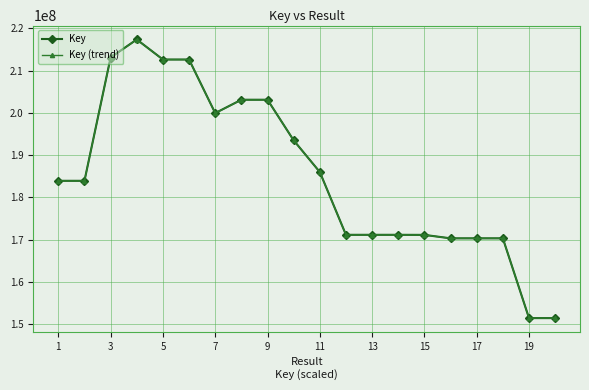

True or false: Key (trend) has more than 1 points higher than both neighbors.

True